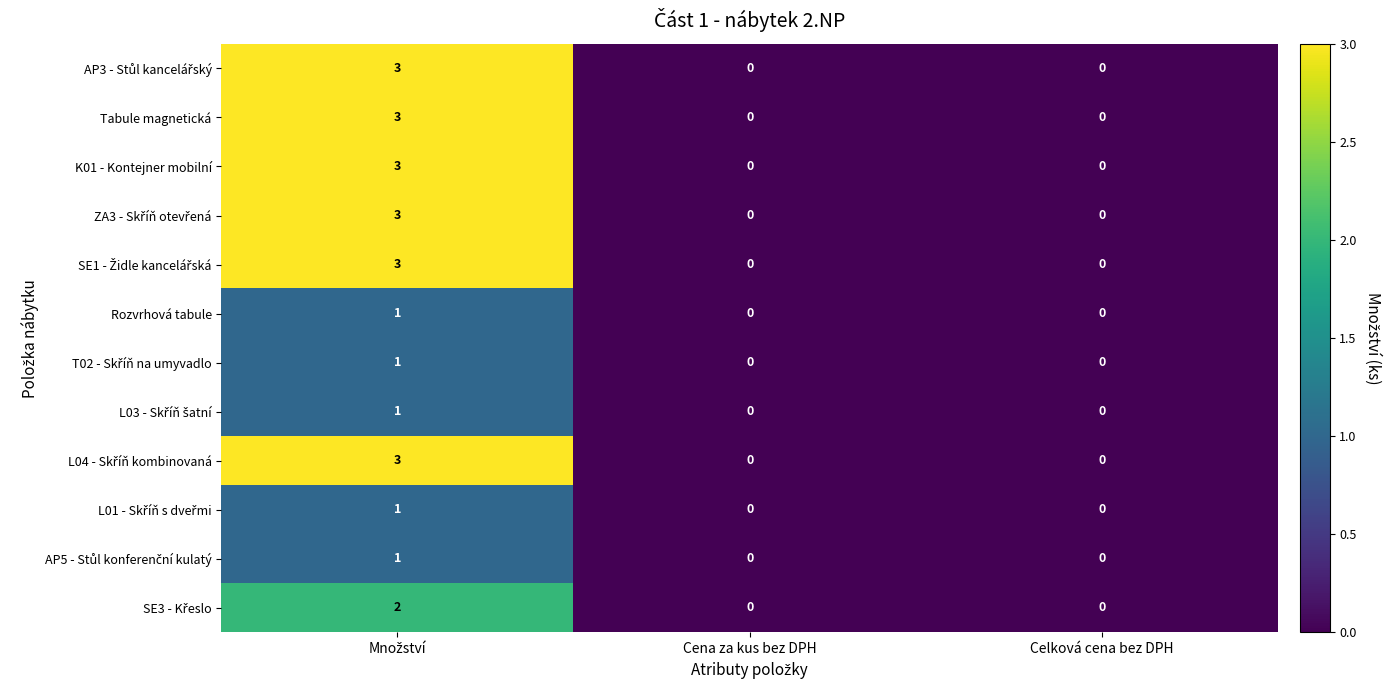

The Rozvrhová tabule series shows 0 at Cena za kus bez DPH. True or false?

True